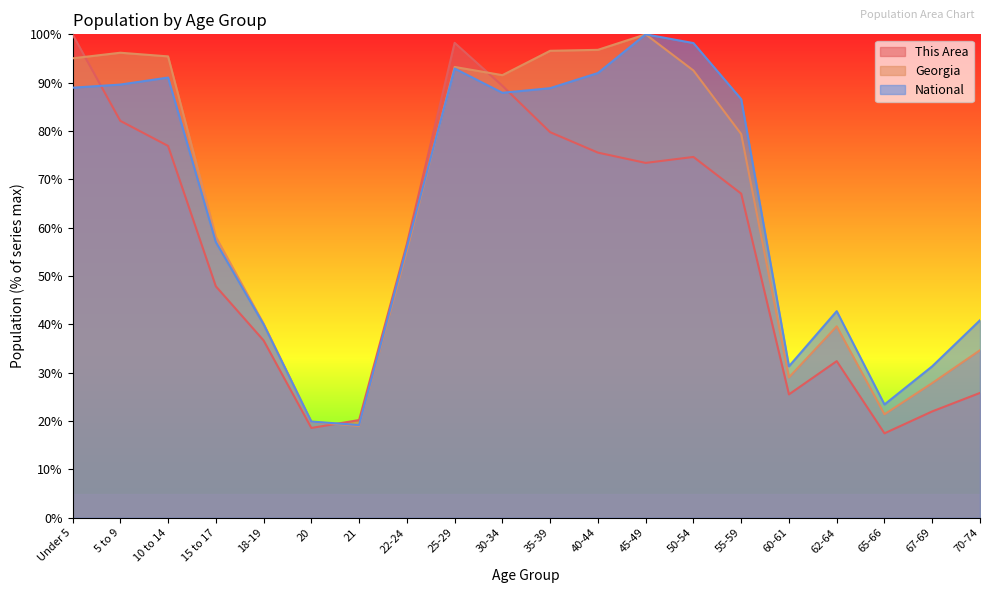

What is the label of the 16th point from the left?

60-61